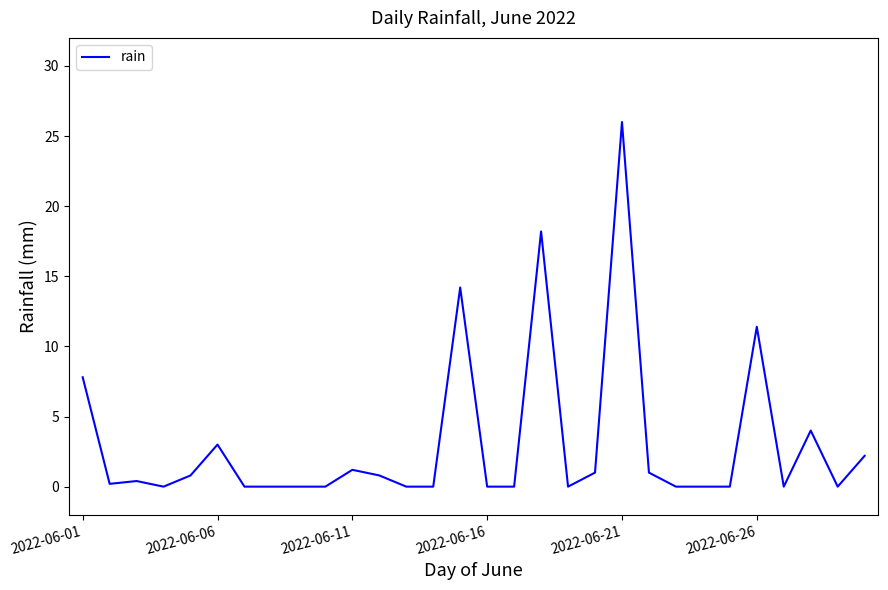

What is the greatest value displayed?

26.0